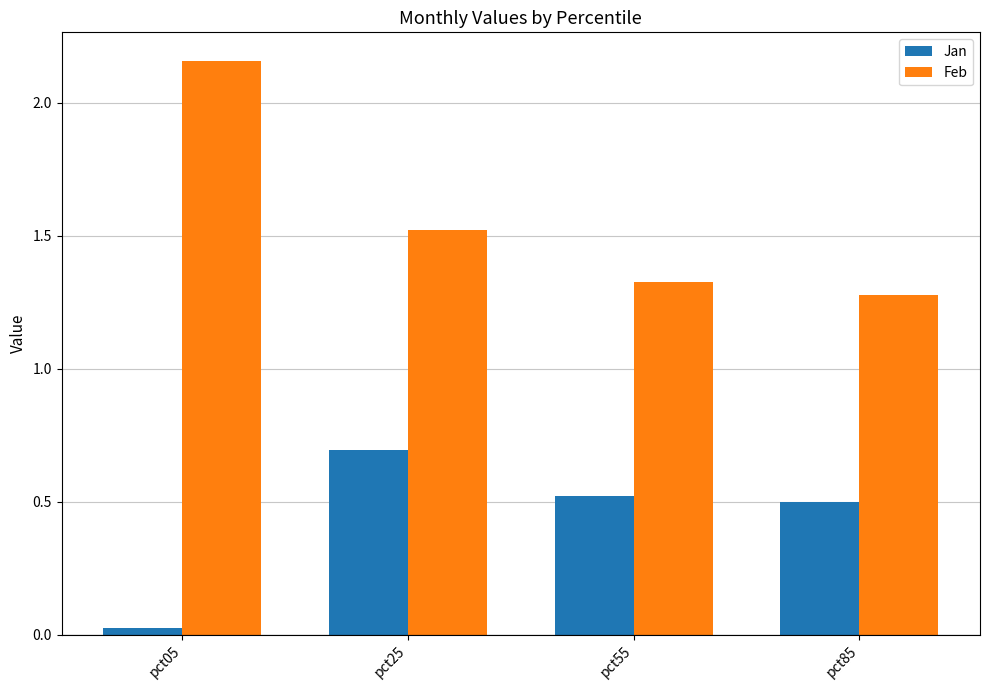

What is the total value across all series at pct85?

1.8